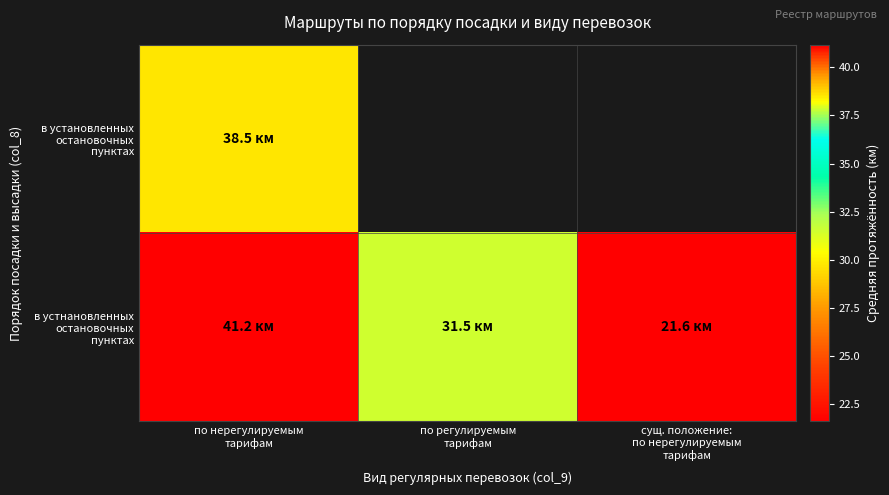

List the series in order of their peak value, lowest first.

в установленных остановочных пунктах, в устнановленных остановочных пунктах